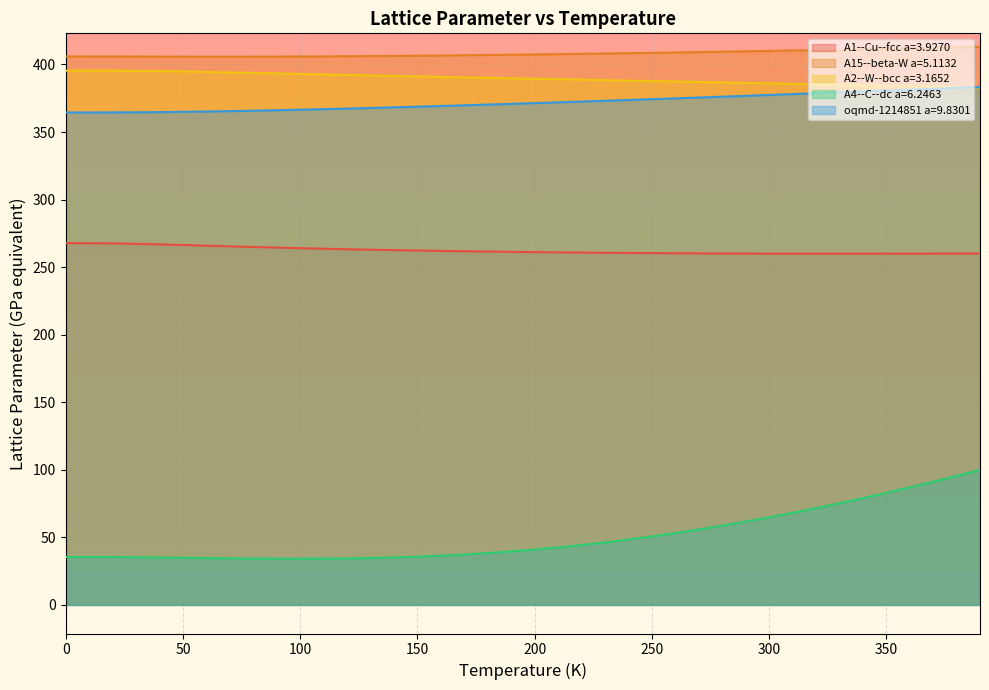

True or false: oqmd-1214851 a=9.8301 has a value of 366.5 at 100.

True